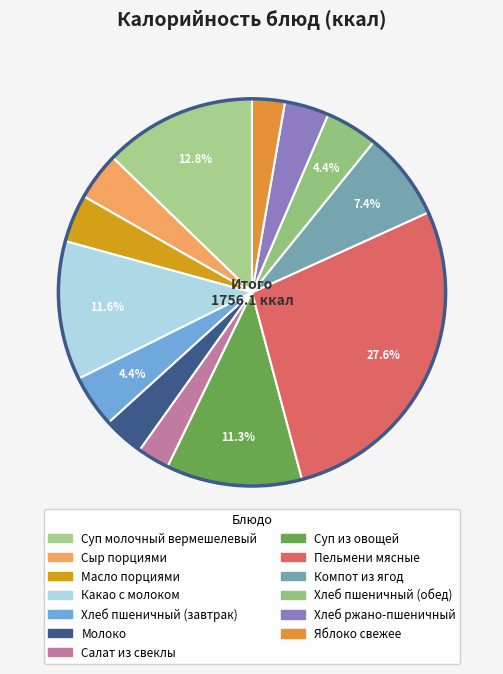

Combined, what portion of the pie is Молоко and Суп молочный вермешелевый?

16.2%